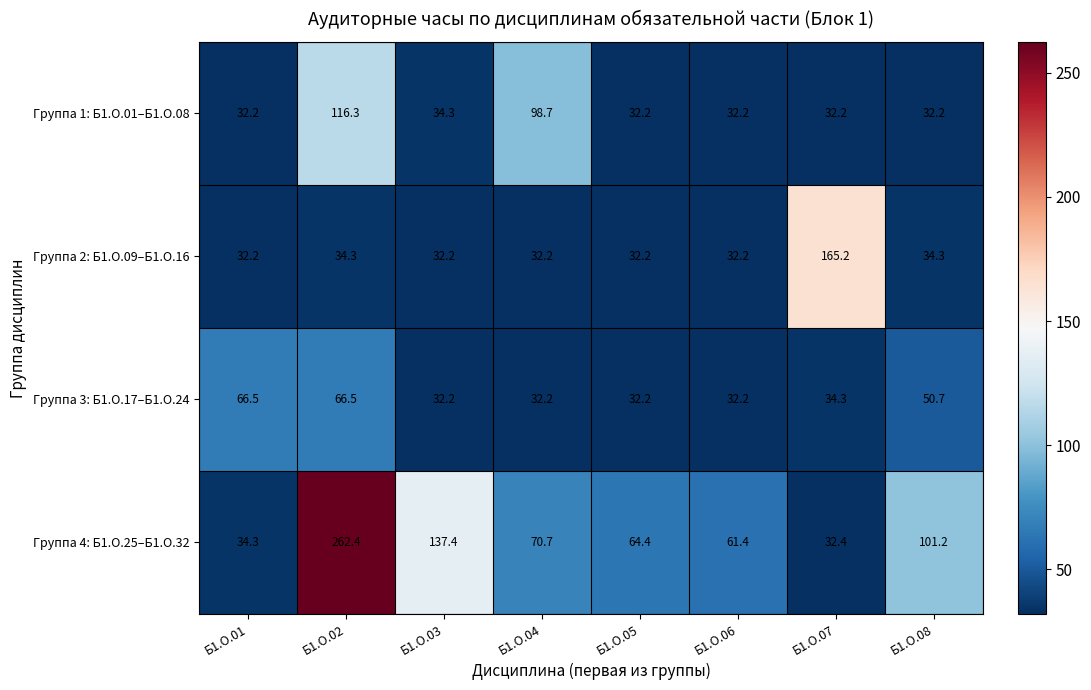

What is the sum of all Группа 1: Б1.О.01–Б1.О.08 values?

410.3